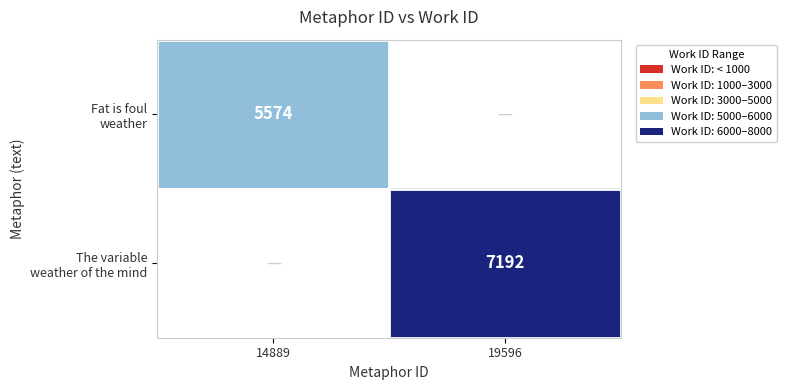

How many data points does each series have?

2